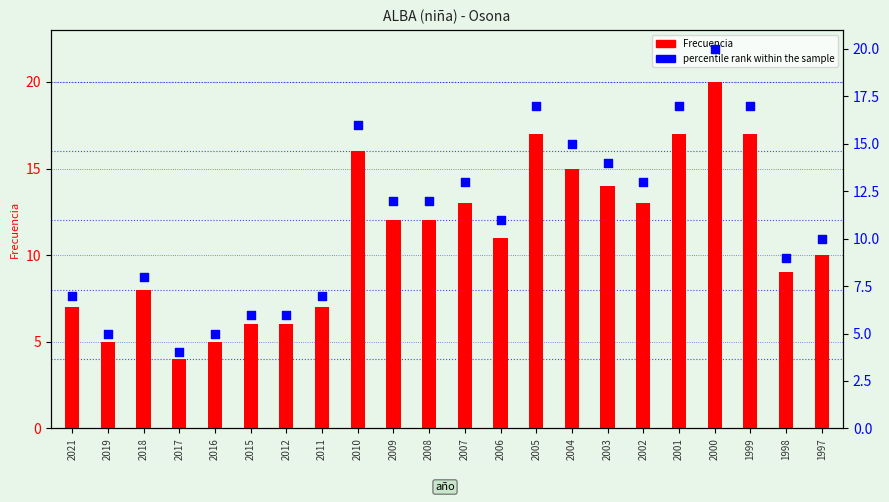

Is the value of Frecuencia at 2000 greater than the value of percentile rank within the sample at 2015?

Yes